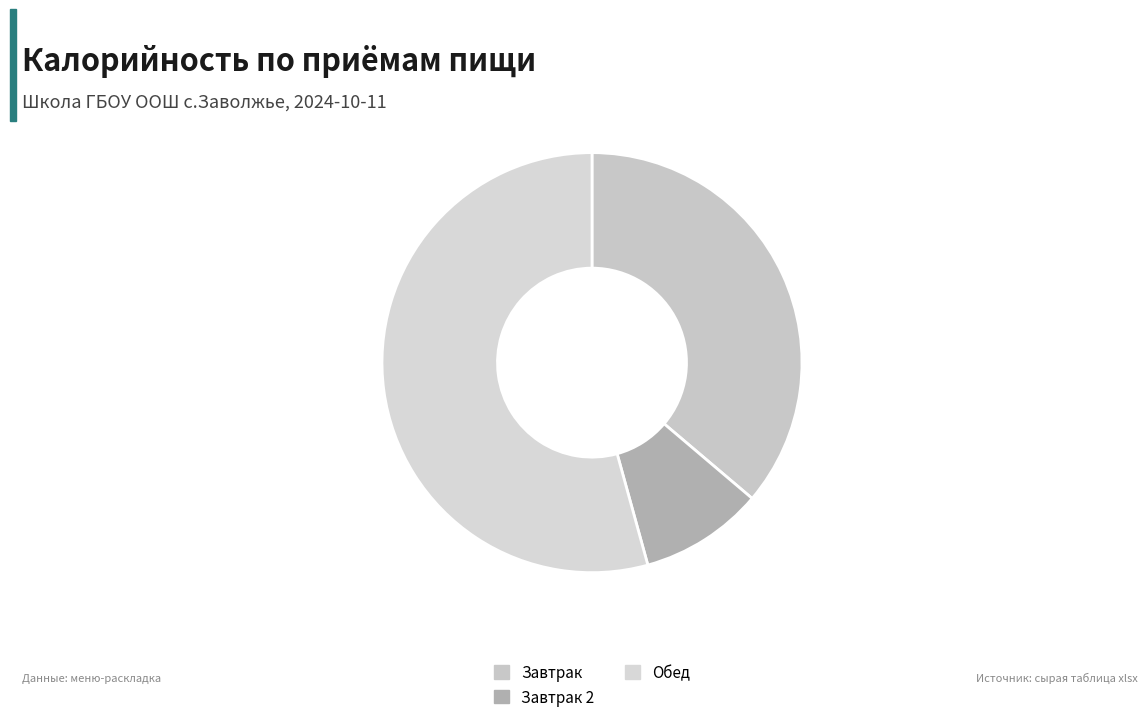

To the nearest percent, what is the combined percentage of Завтрак and Обед?

90%